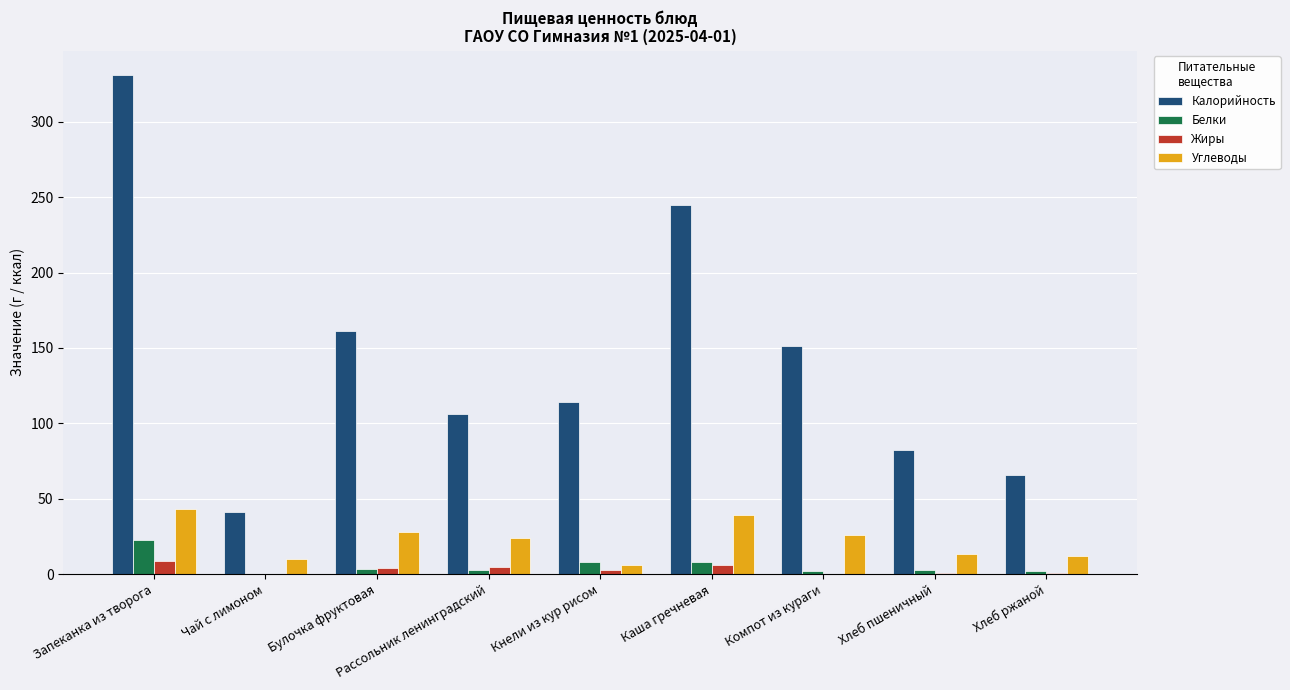

Between Чай с лимоном and Каша гречневая, which series saw the biggest shift?

Калорийность